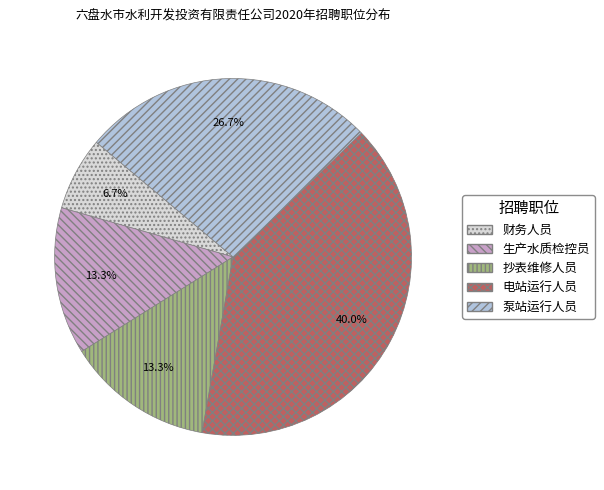

What is the total percentage of 泵站运行人员 and 抄表维修人员?

40.0%